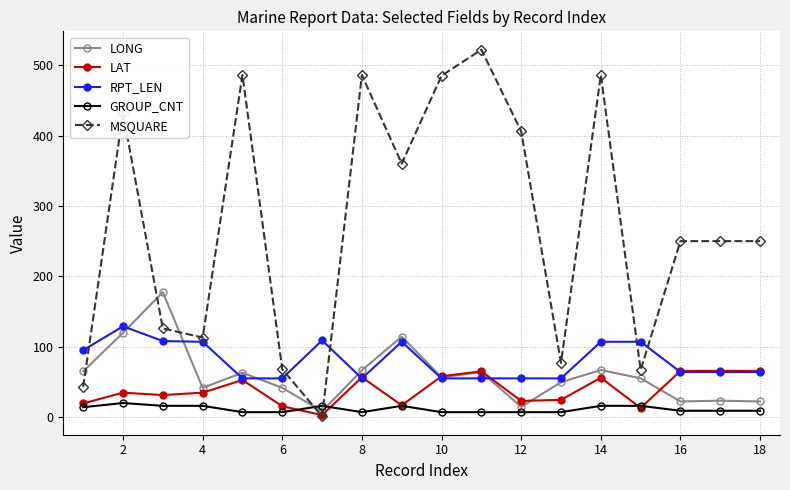

Which series has the largest total across all categories?

MSQUARE